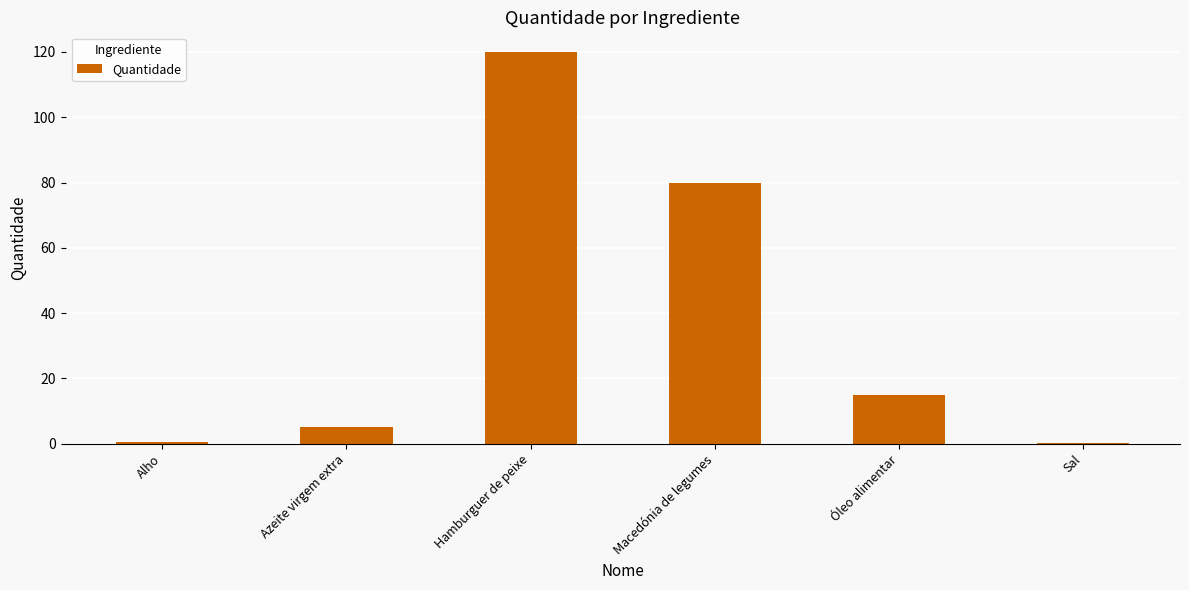

Where is the data nearest to the value 60?

Macedónia de legumes